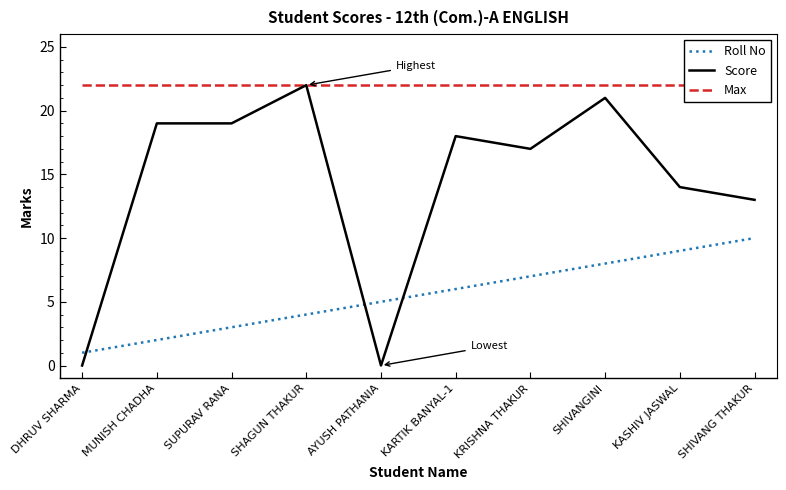

Reading left to right, what are all the values shown in this chart?

Roll No: DHRUV SHARMA=1	MUNISH CHADHA=2	SUPURAV RANA=3	SHAGUN THAKUR=4	AYUSH PATHANIA=5	KARTIK BANYAL-1=6	KRISHNA THAKUR=7	SHIVANGINI=8	KASHIV JASWAL=9	SHIVANG THAKUR=10
Score: DHRUV SHARMA=0	MUNISH CHADHA=19	SUPURAV RANA=19	SHAGUN THAKUR=22	AYUSH PATHANIA=0	KARTIK BANYAL-1=18	KRISHNA THAKUR=17	SHIVANGINI=21	KASHIV JASWAL=14	SHIVANG THAKUR=13
Max: DHRUV SHARMA=22	MUNISH CHADHA=22	SUPURAV RANA=22	SHAGUN THAKUR=22	AYUSH PATHANIA=22	KARTIK BANYAL-1=22	KRISHNA THAKUR=22	SHIVANGINI=22	KASHIV JASWAL=22	SHIVANG THAKUR=22